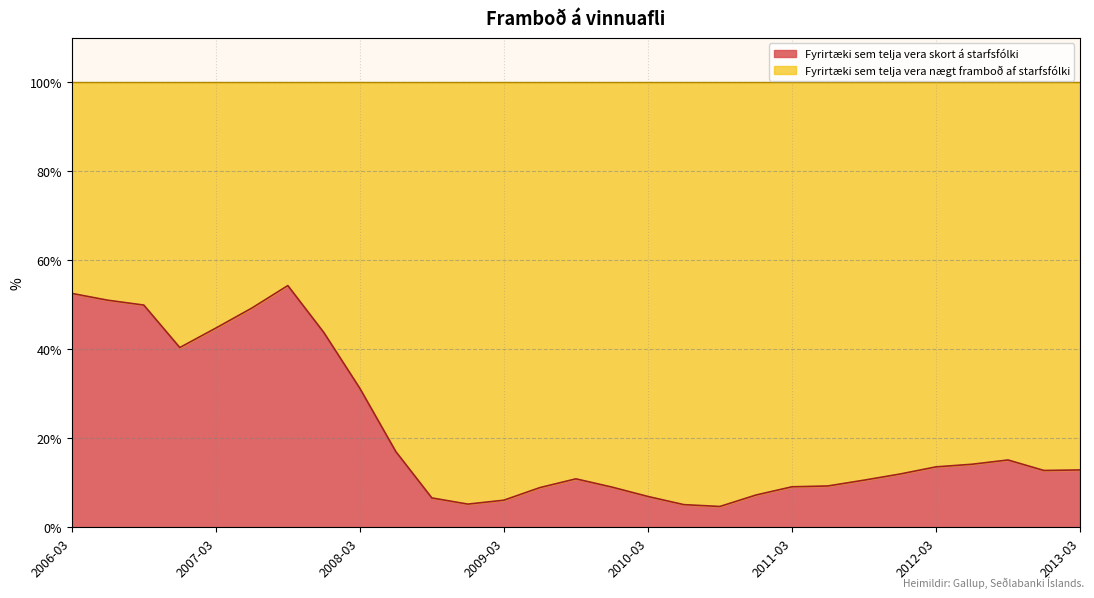

True or false: the data shows 9.3 at 2011-06.

True